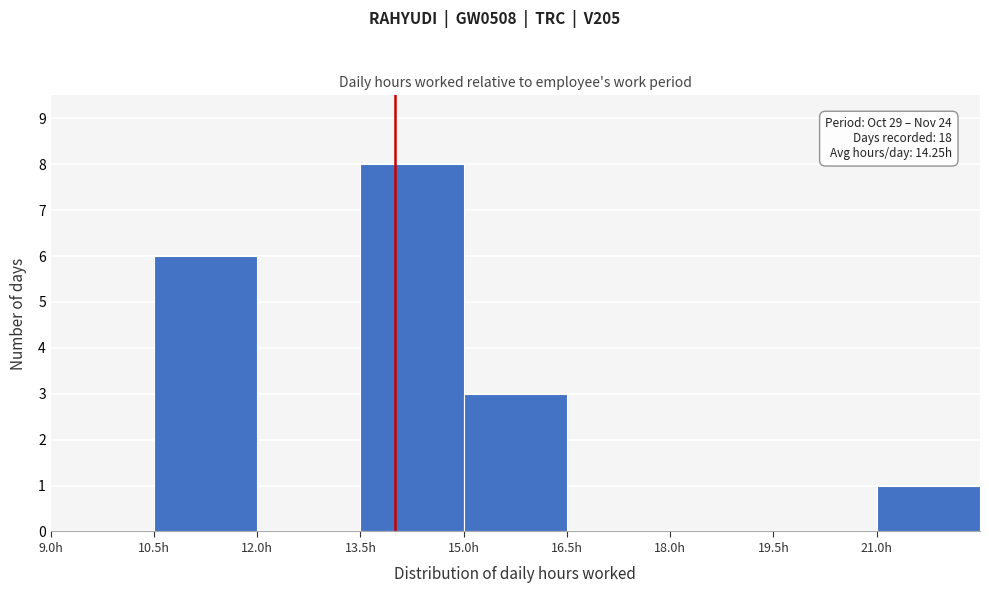

Which range on the x-axis has the tallest bar?

13.5 to 15.0